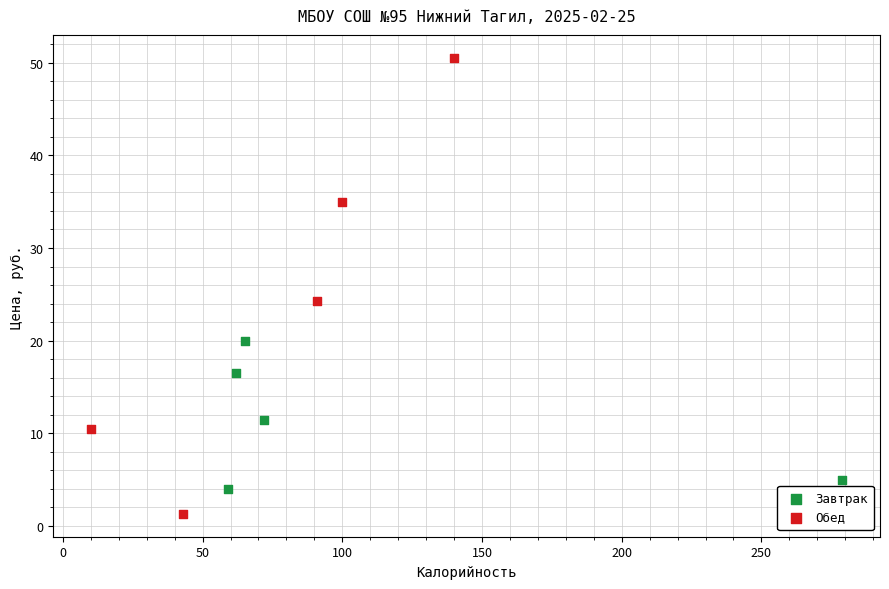

Which series has the widest spread of Y values?

Обед